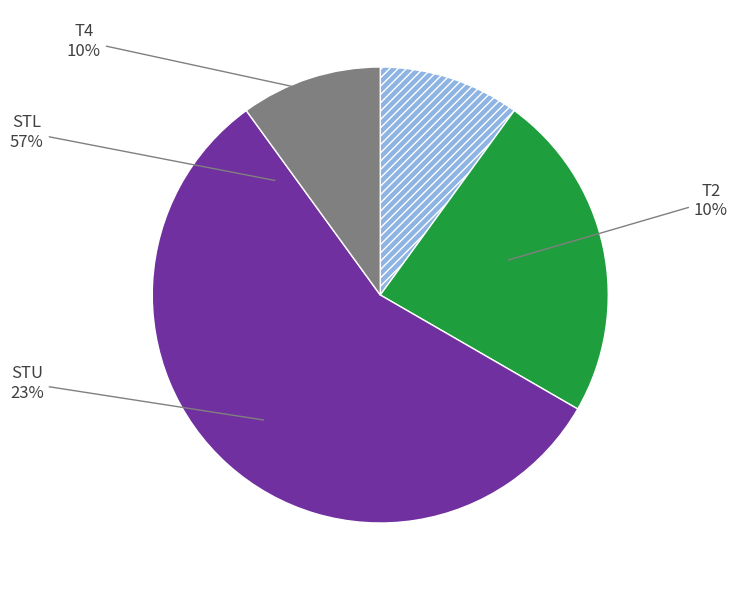

How many segments does this pie chart have?

4